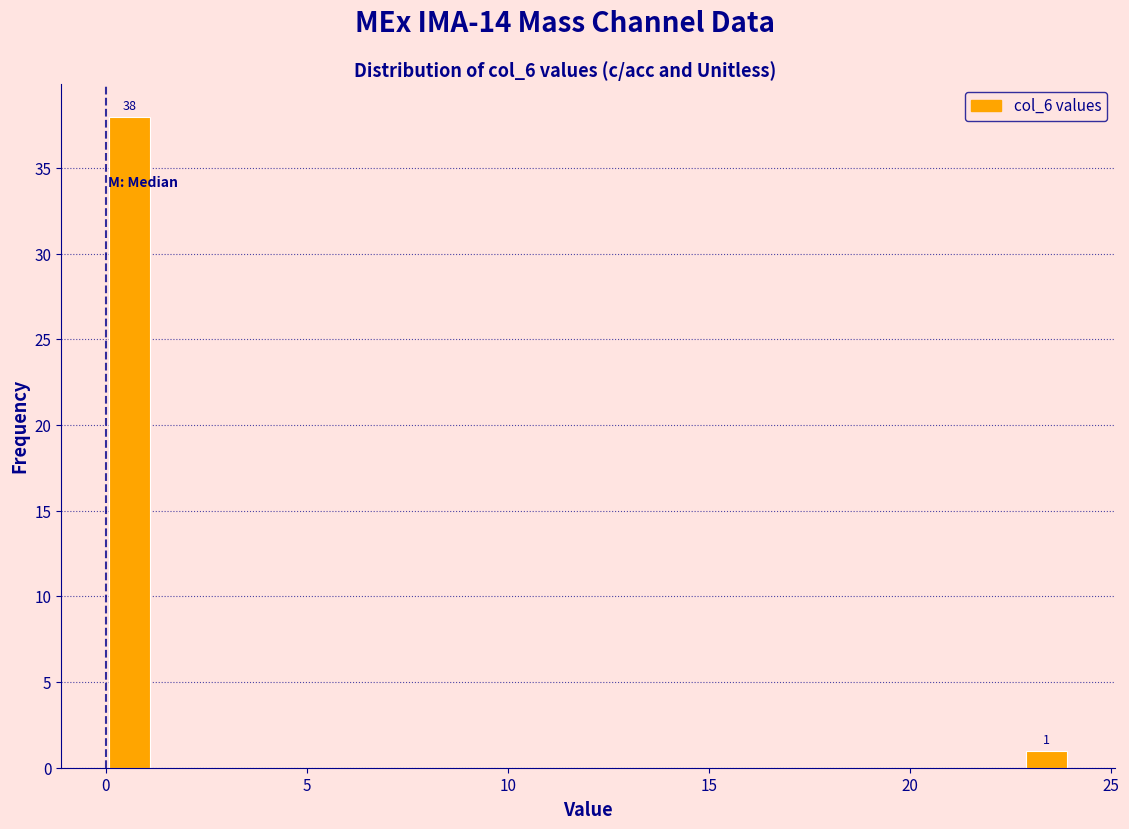

Read against the x-axis, roughly where is the centre of the tallest bar?

0.5